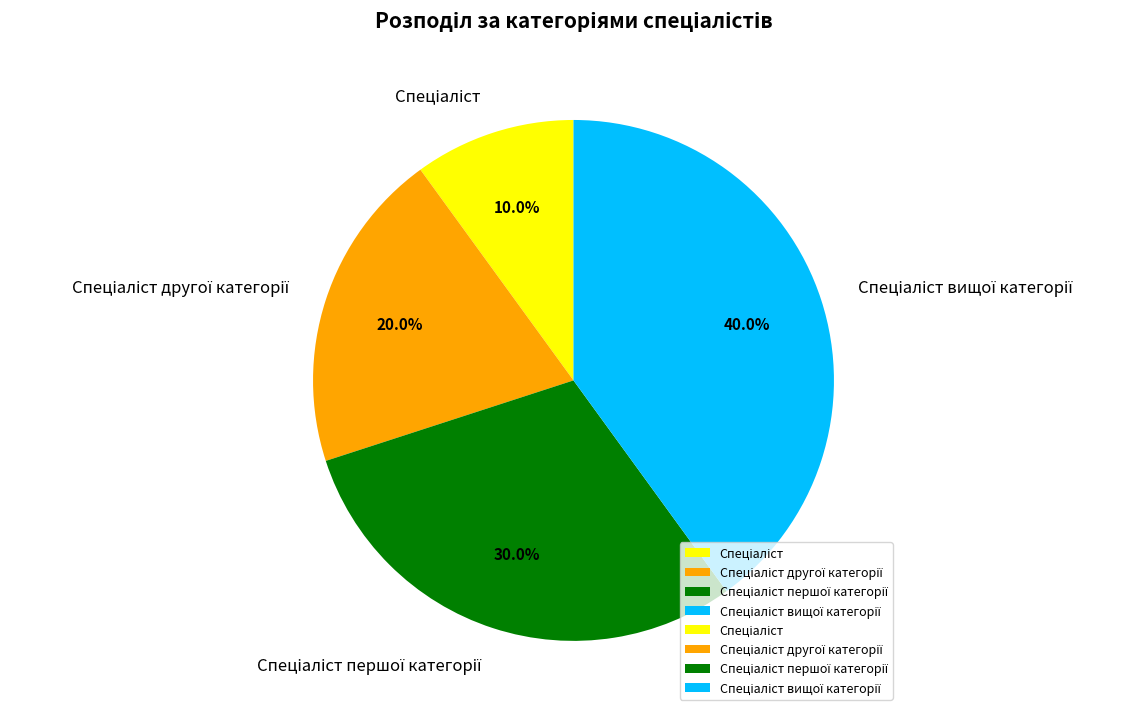

Does any single category account for the majority?

No